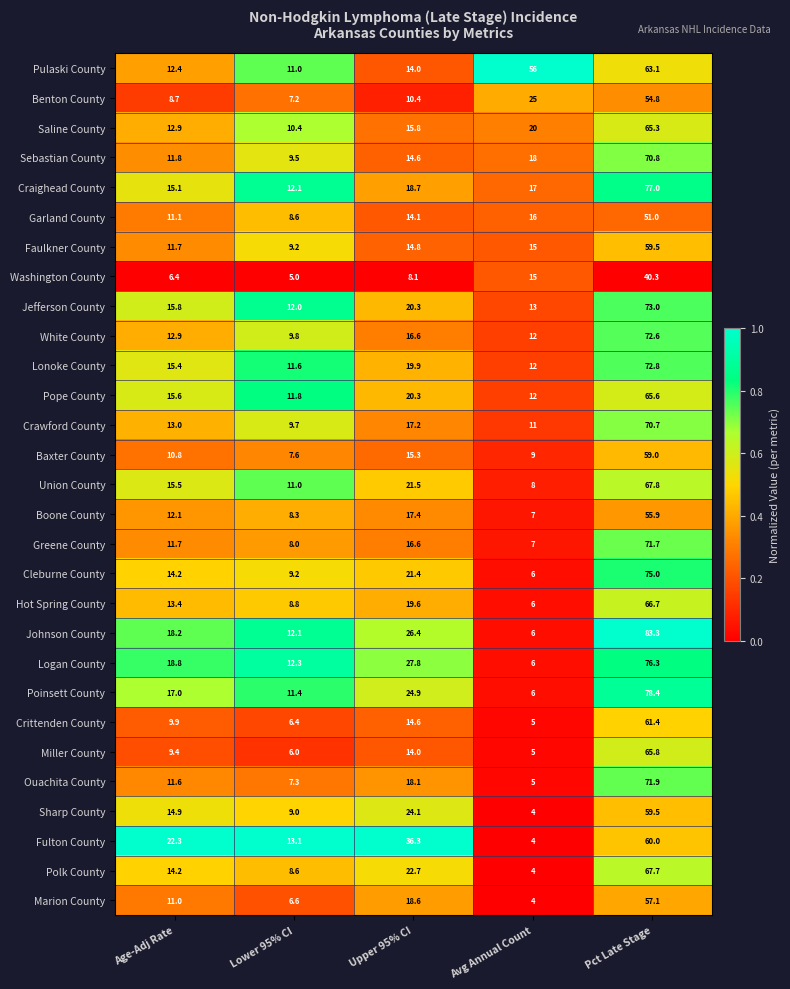

At which category is the sum across all series the highest?

Pct Late Stage